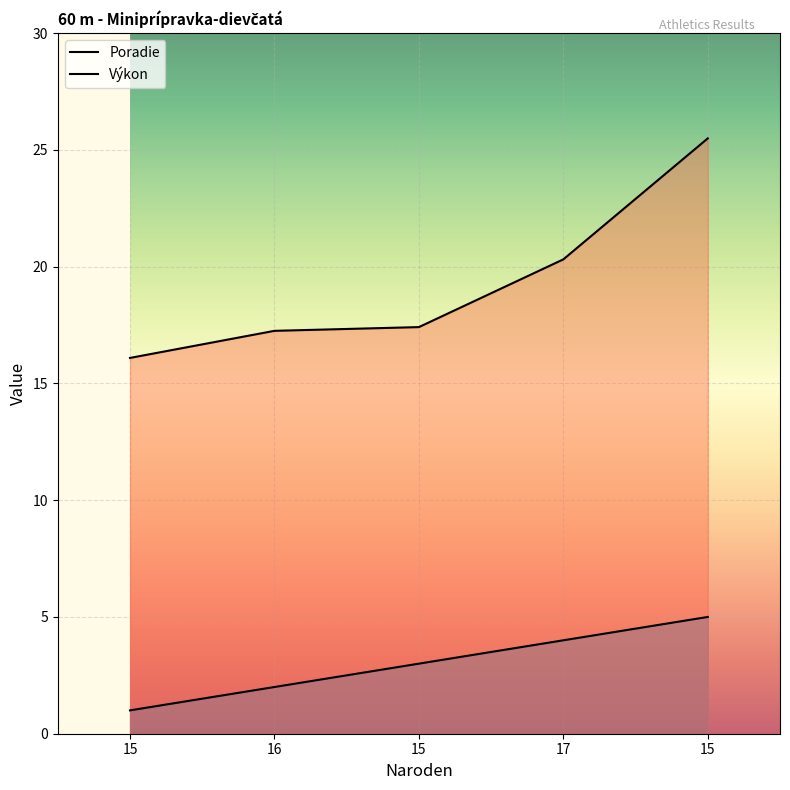

What is the value of the Výkon point at the 4th from the left?

20.3